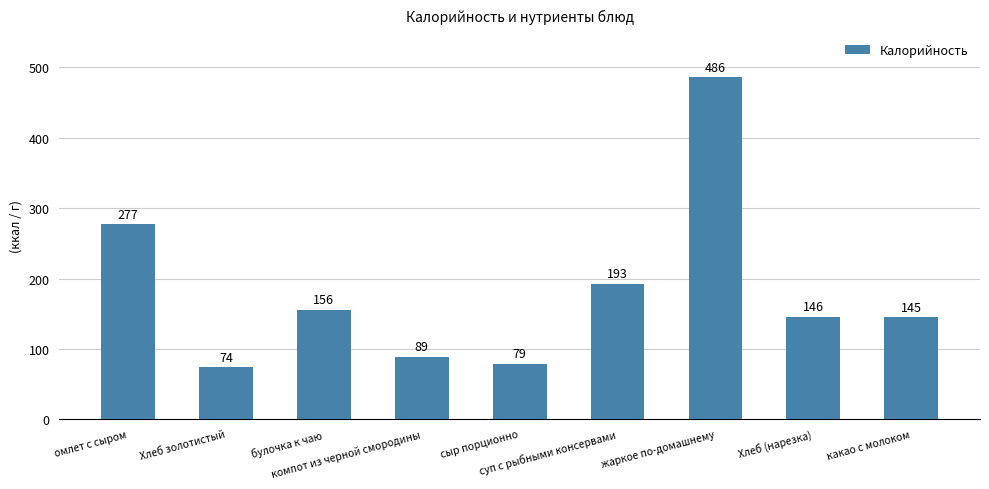

What is the value of the 5th bar from the left?

79